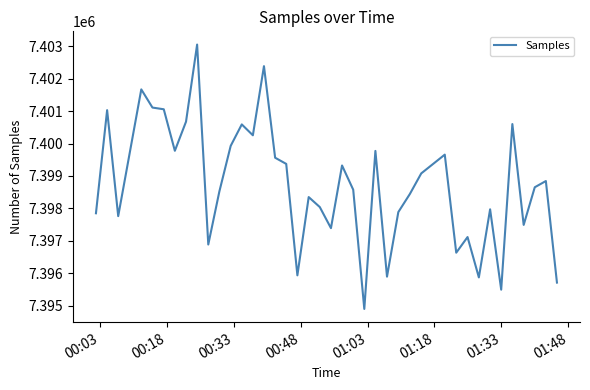

What is the greatest value displayed?

7403055